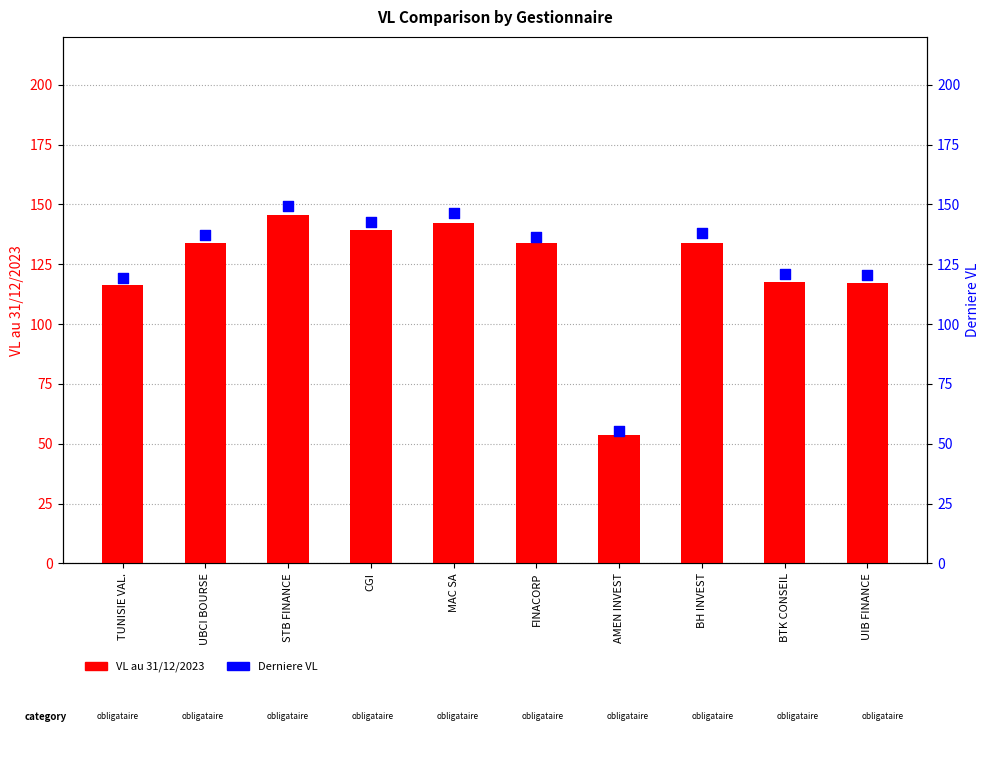

Which series reaches the minimum Y coordinate?

VL au 31/12/2023